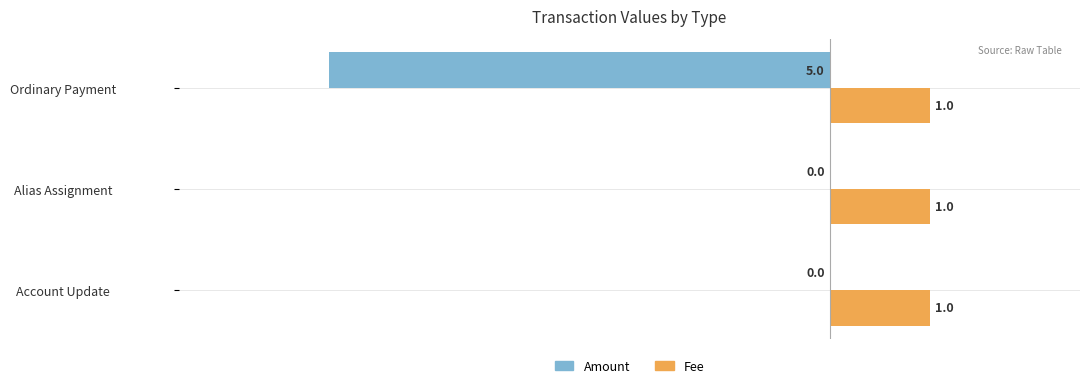

How many Amount values are between -5 and 0?

3